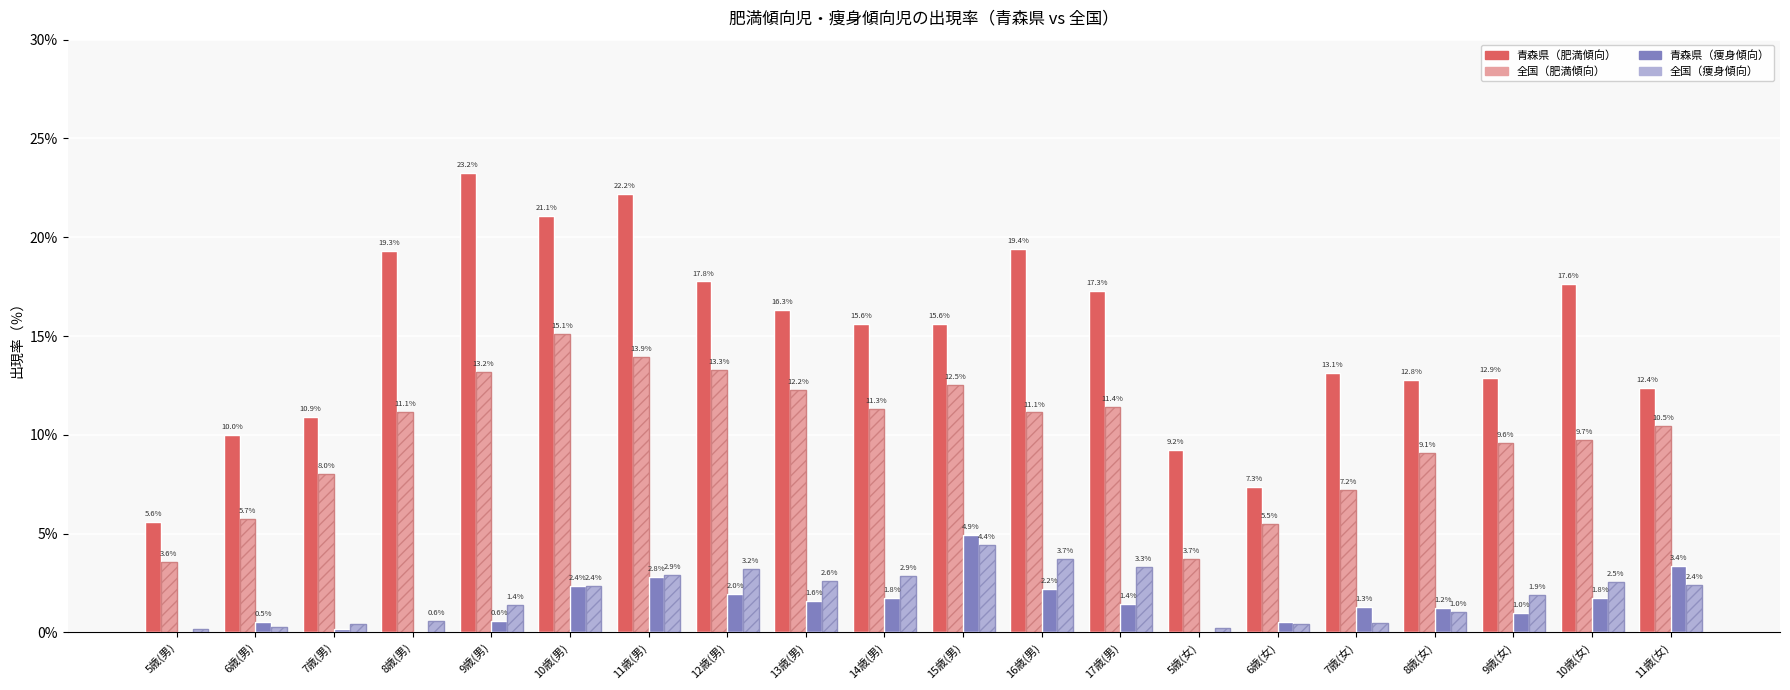

What are all the series names shown in the legend?

青森県（肥満傾向）, 全国（肥満傾向）, 青森県（痩身傾向）, 全国（痩身傾向）